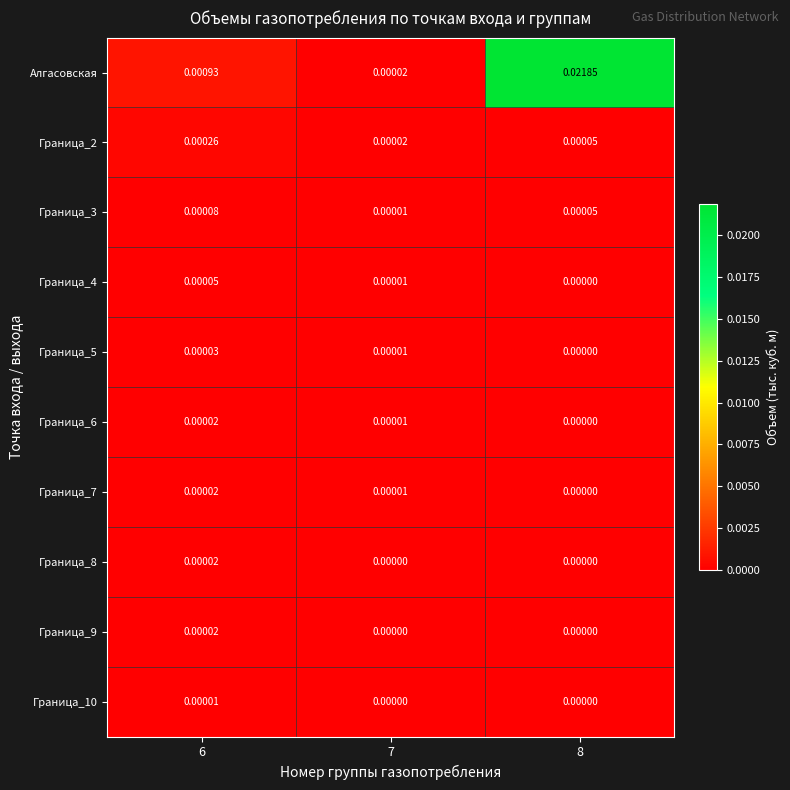

Between 7 and 8, which series saw the biggest shift?

Алгасовская